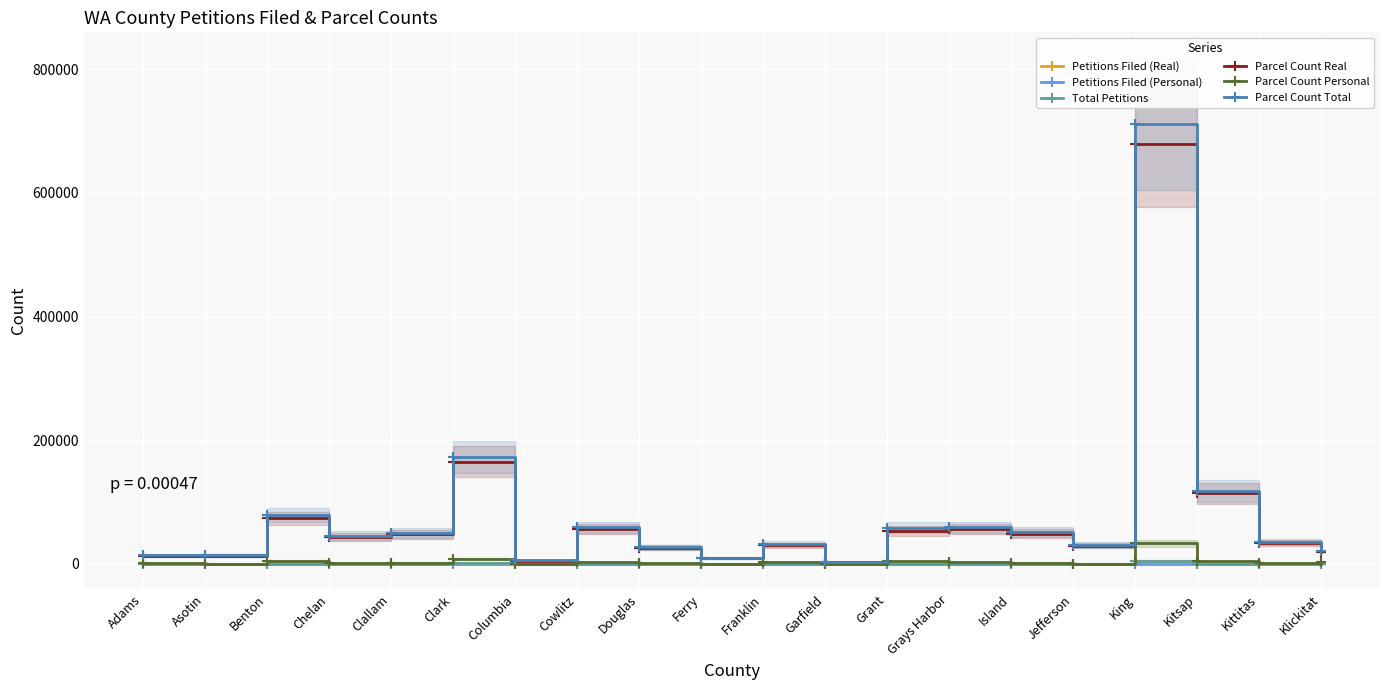

Which series has the widest spread of values?

Parcel Count Total